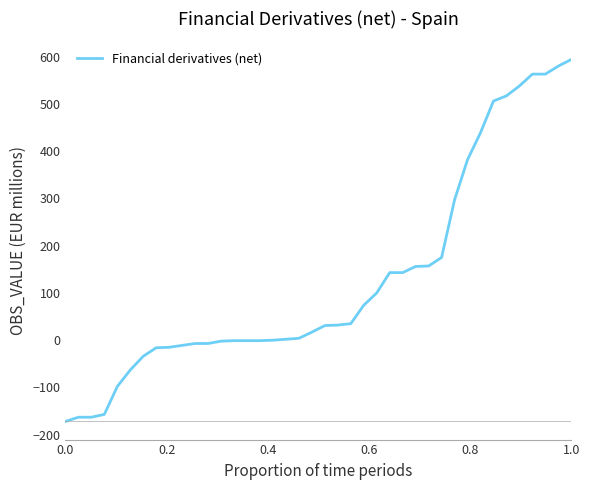

What is the maximum value shown in the chart?

594